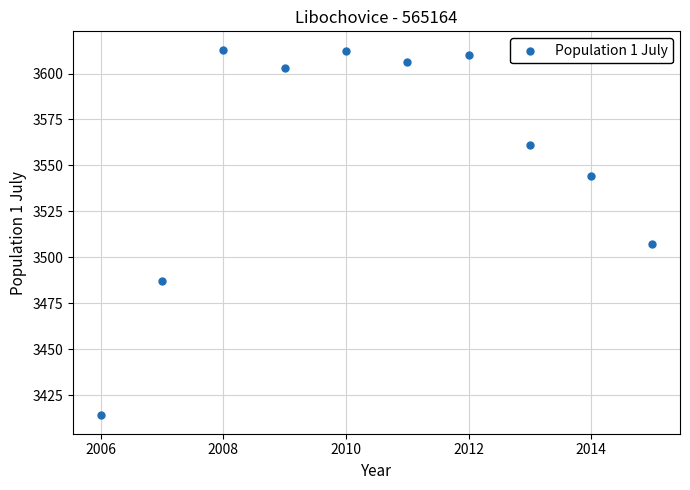

What is the average Y value?

3556